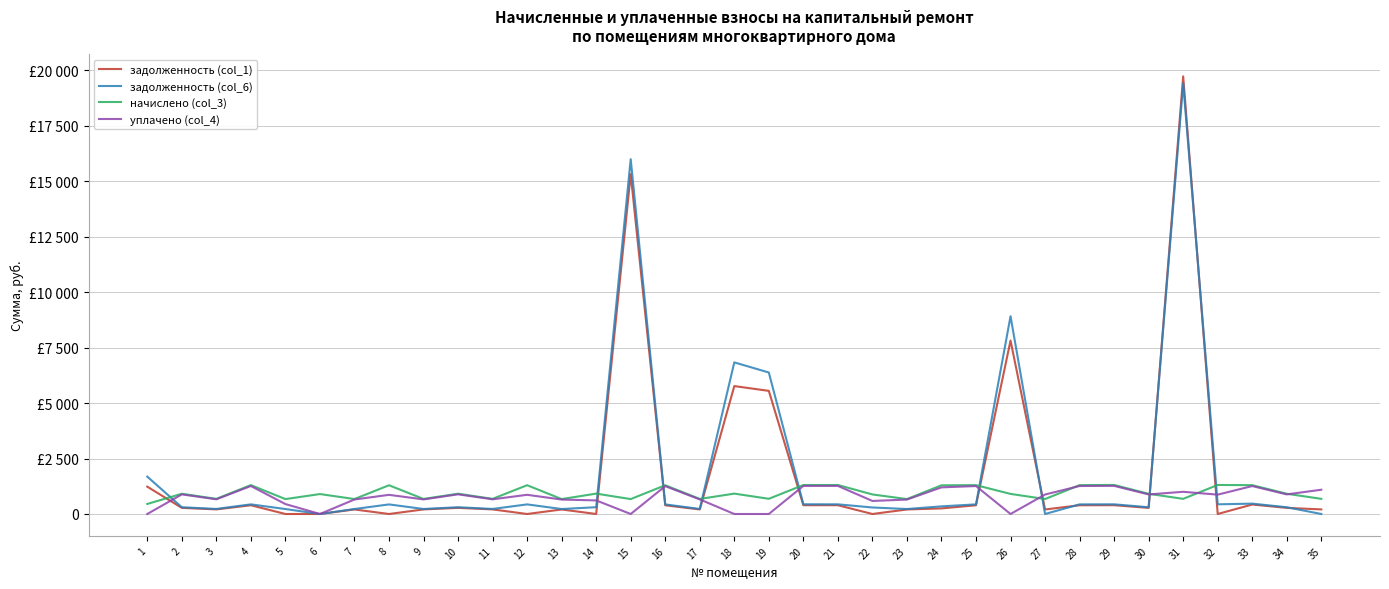

The начислено (col_3) series shows 721.9 at 25. True or false?

False